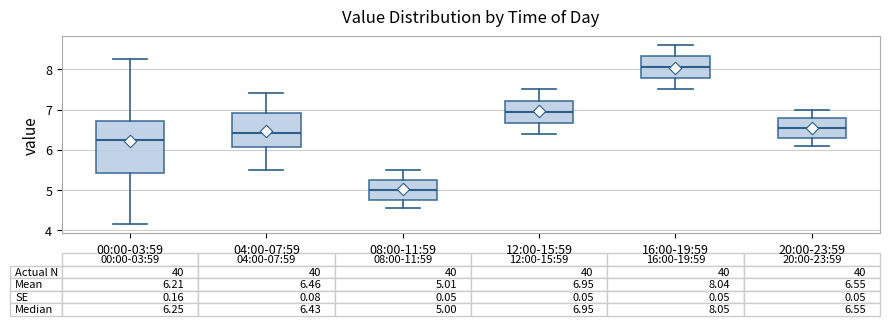

Comparing the boxes themselves (not the whiskers), which one is the tallest?

00:00-03:59